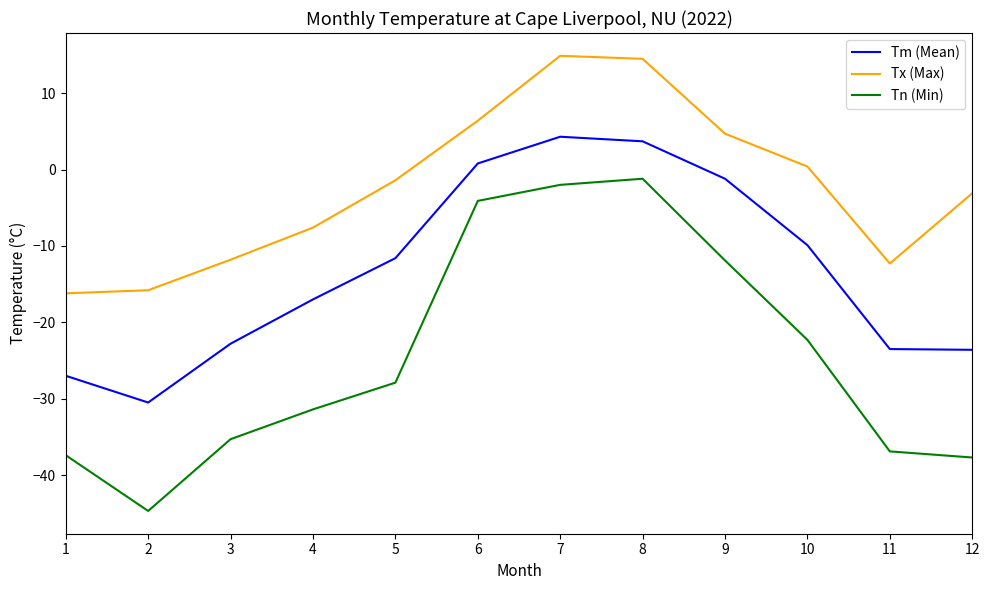

What is the sum of all Tx (Max) values?

-27.3